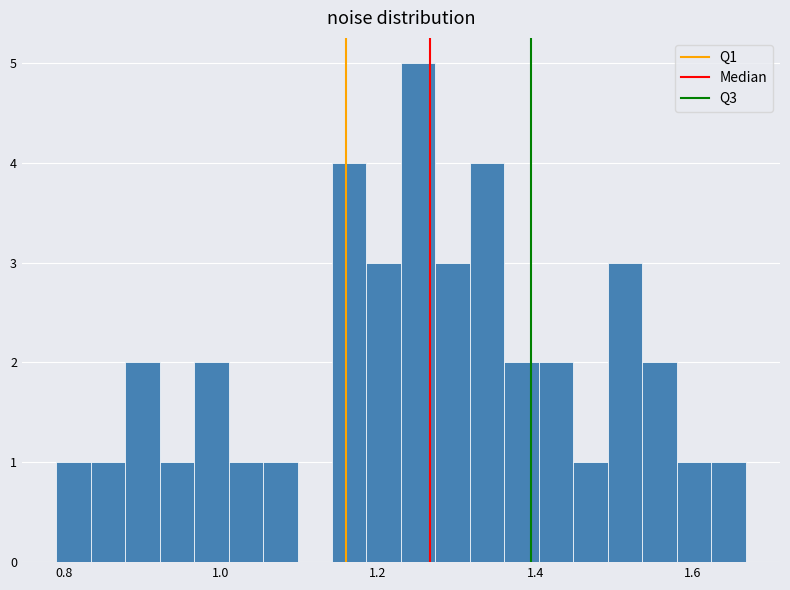

Read against the x-axis, roughly where is the centre of the tallest bar?

1.26